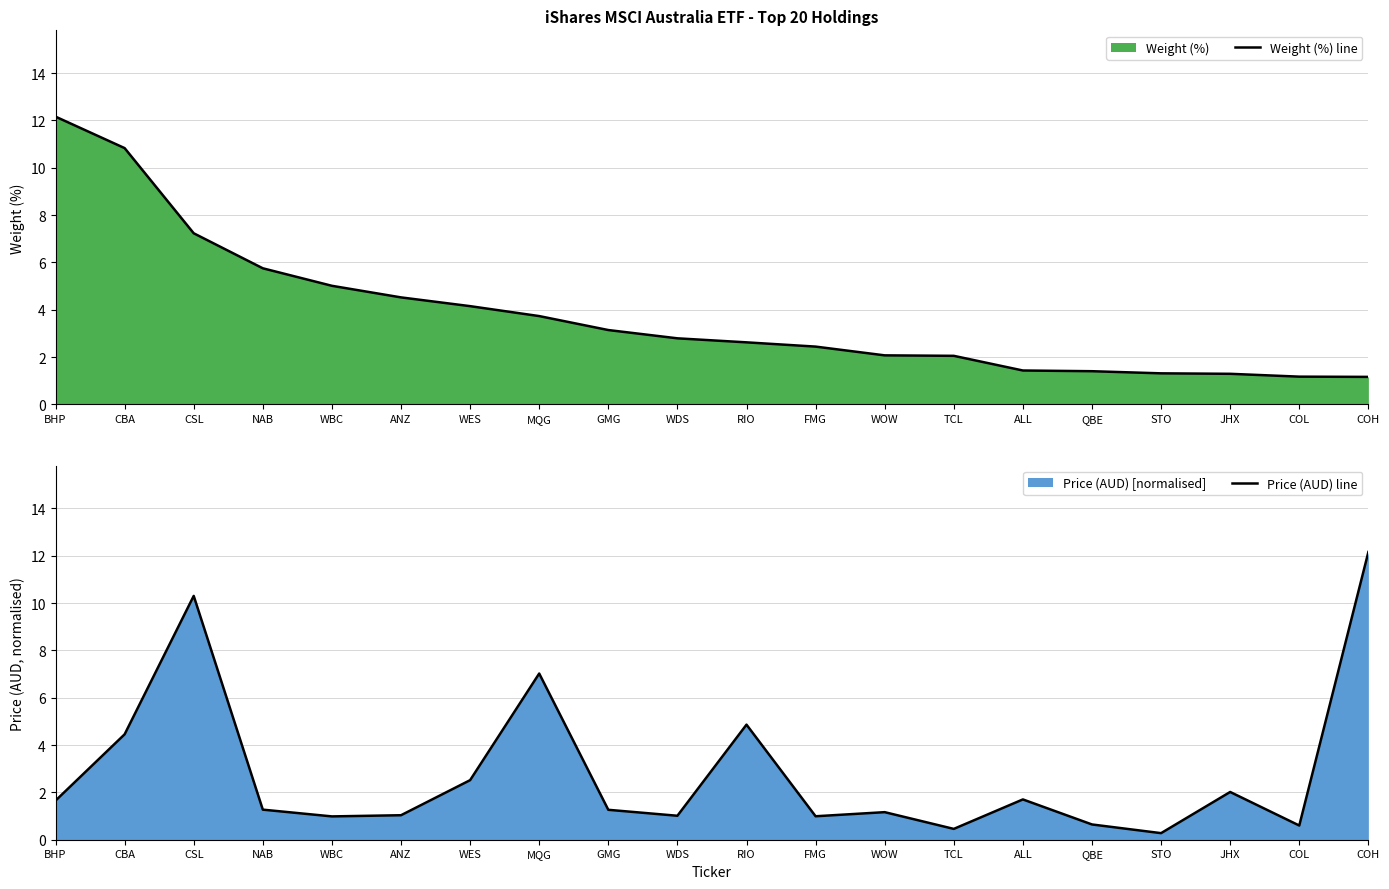

What is the sum of the Weight (%) line values at COL and WBC?

6.2